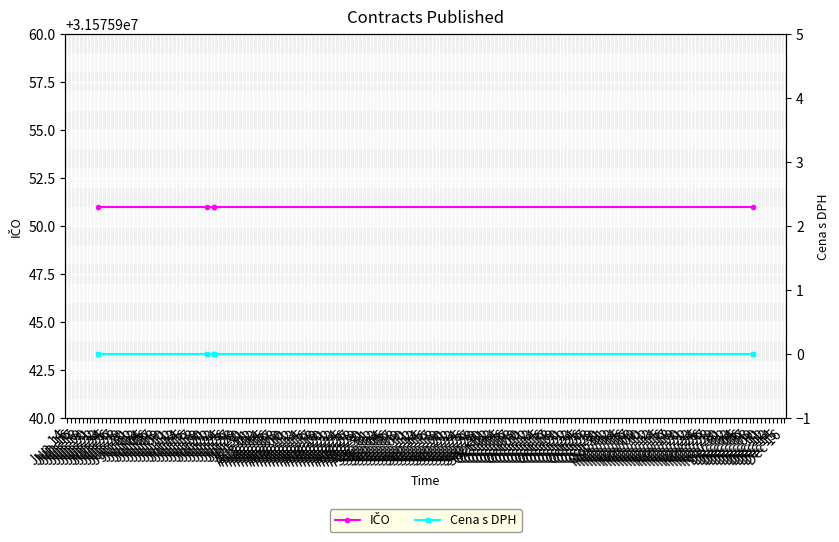

What is the total value across all series at Jul 20?

31575951